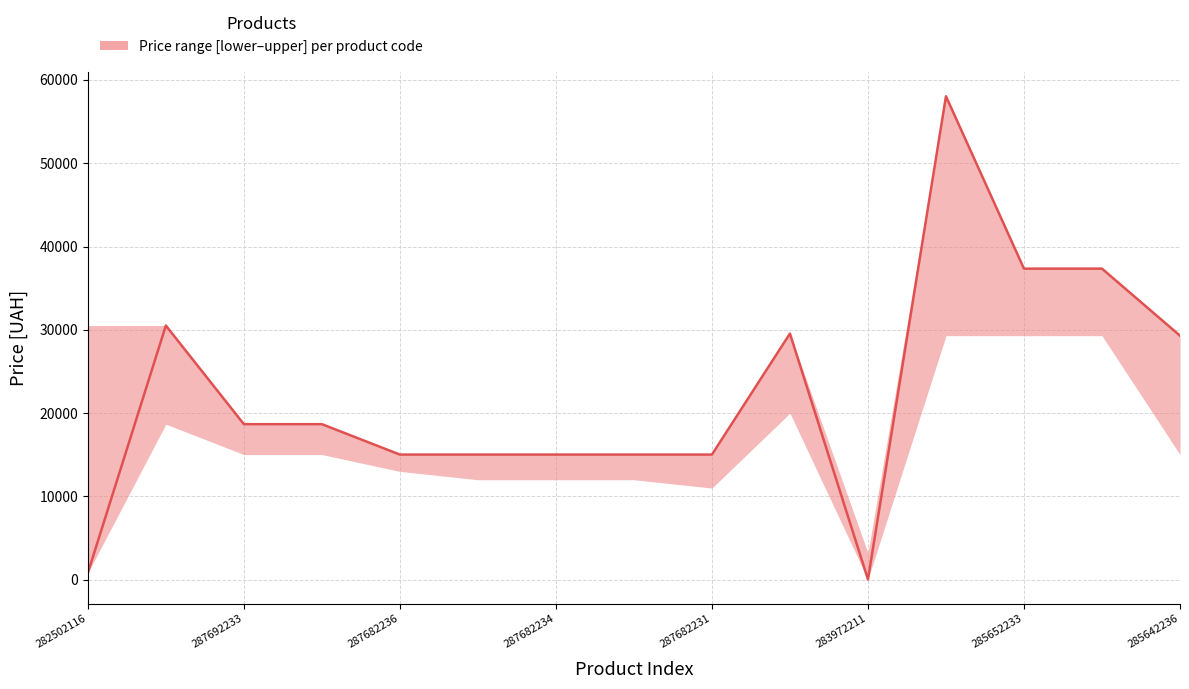

True or false: lower and upper cross at least once.

False